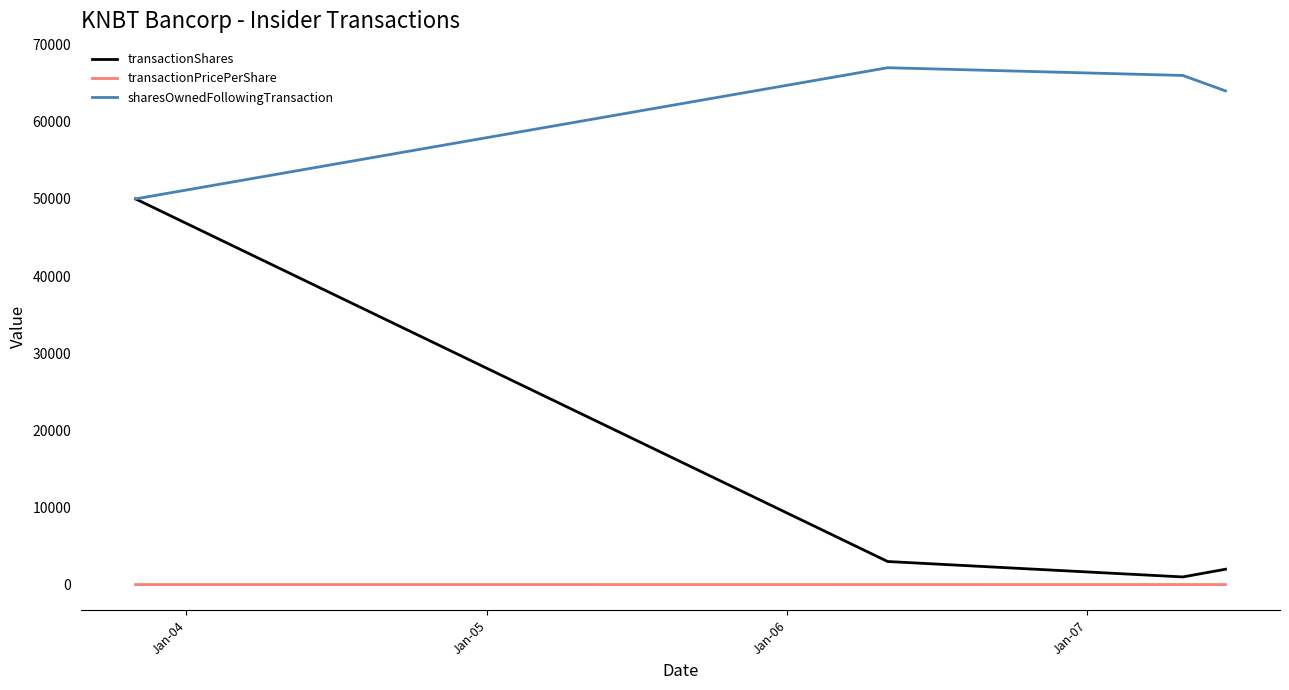

List the series in order of their peak value, lowest first.

transactionPricePerShare, transactionShares, sharesOwnedFollowingTransaction